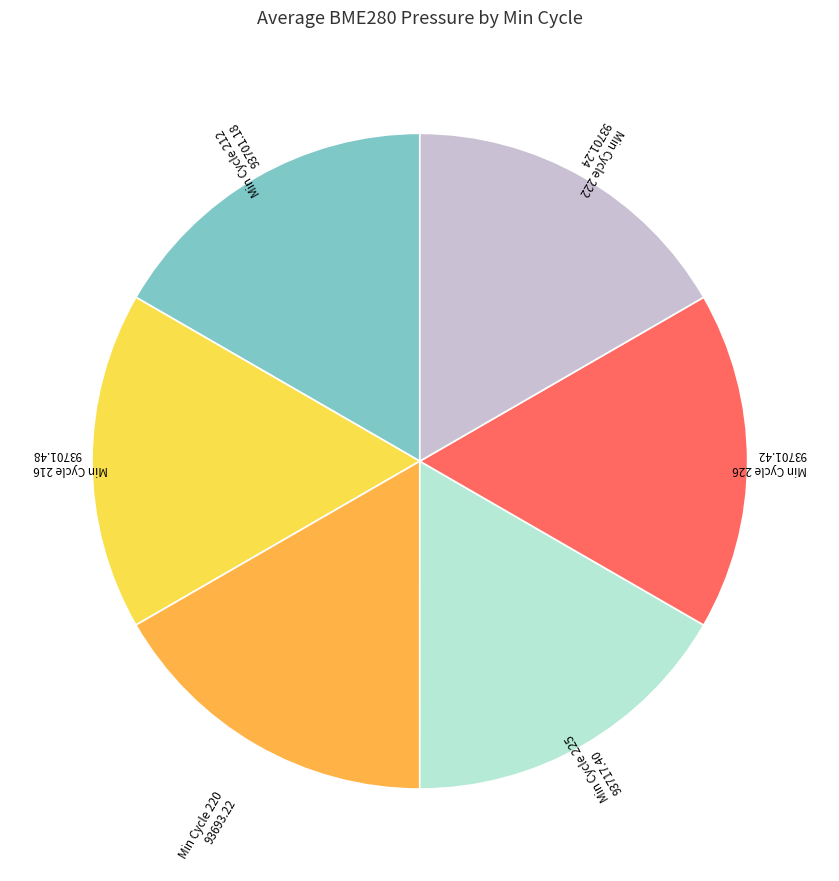

Is there a majority slice in this chart?

No